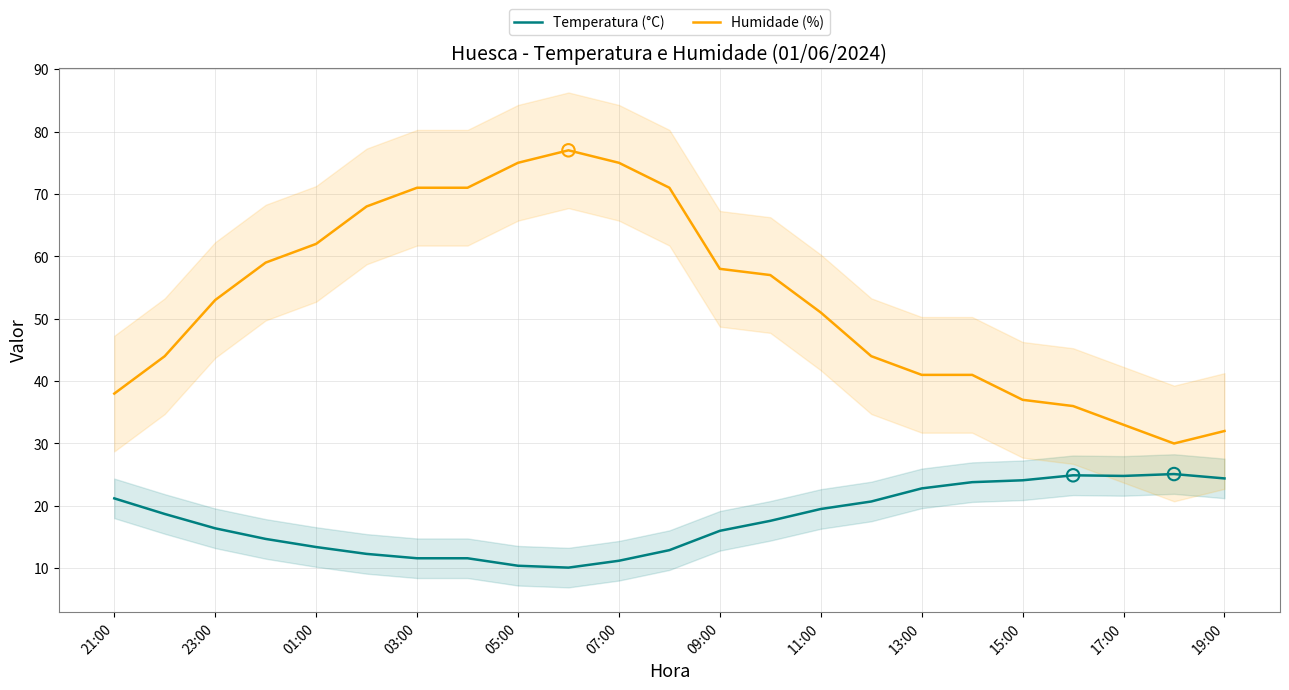

Which series reaches the maximum Y coordinate?

Humidade (%)